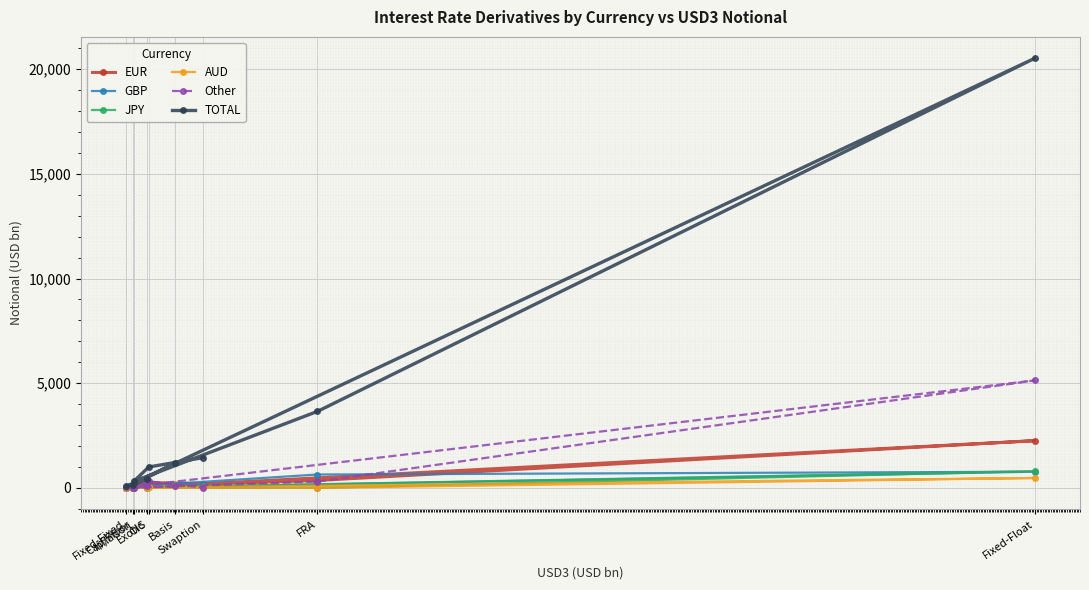

What is the spread (max minus min) of values at Inflation?

309